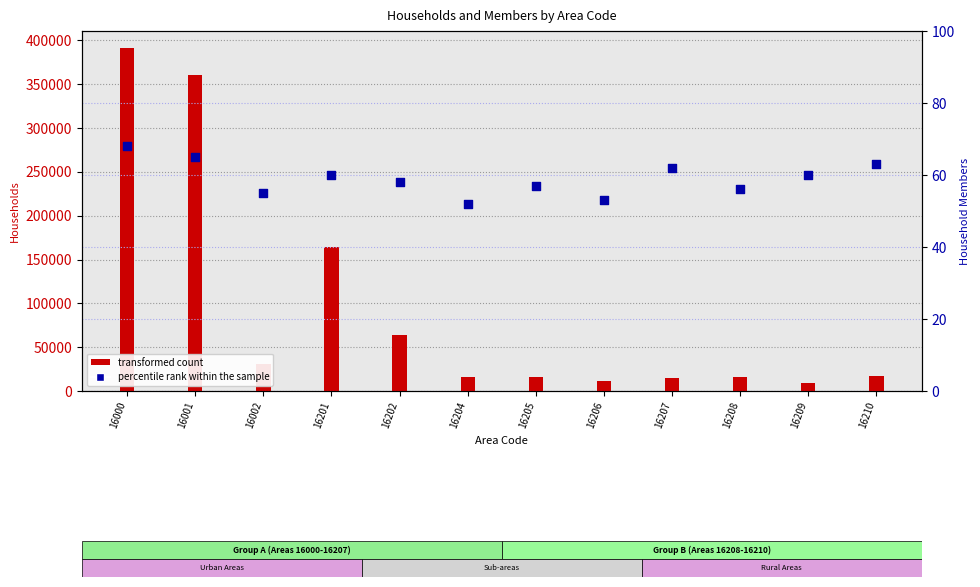

What is the total value across all series at 16204?

15907